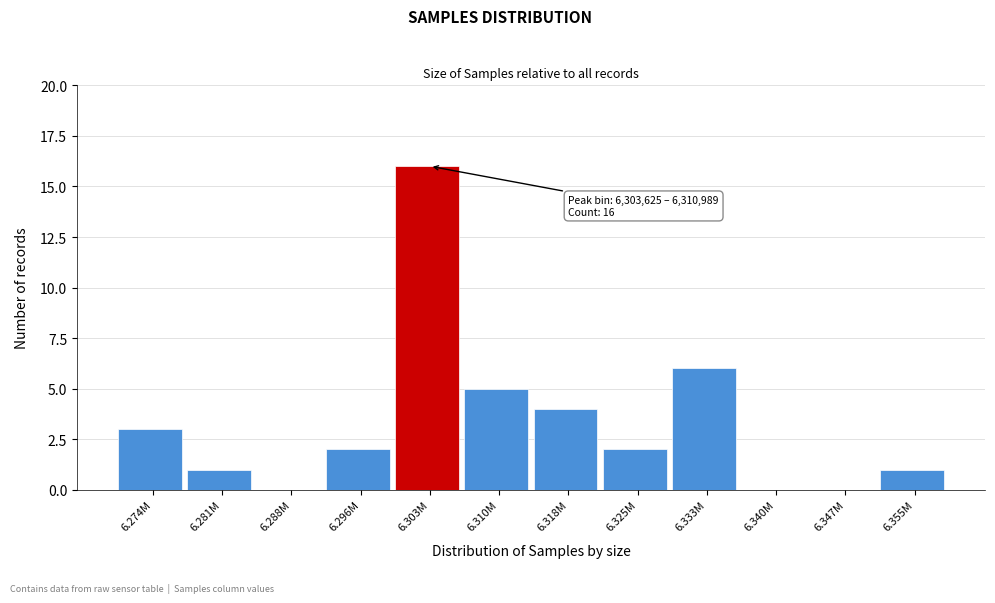

Reading right to left, transcribe all the data shown in this chart.

6.355M=1	6.347M=0	6.340M=0	6.333M=6	6.325M=2	6.318M=4	6.310M=5	6.303M=16	6.296M=2	6.288M=0	6.281M=1	6.274M=3